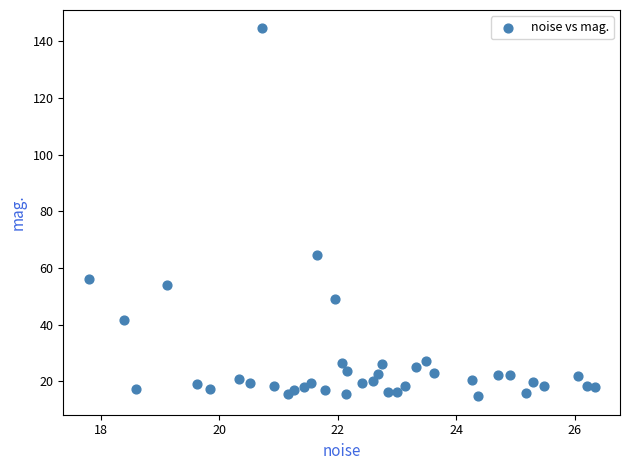

What is the range of X values (max minus min)?

8.5